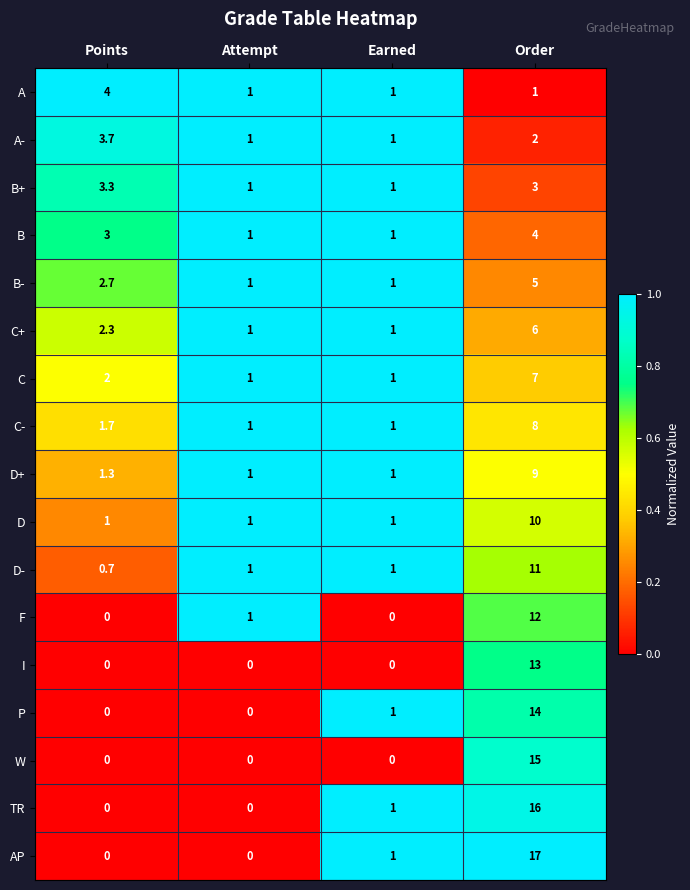

What is the sum of all W values?

15.0